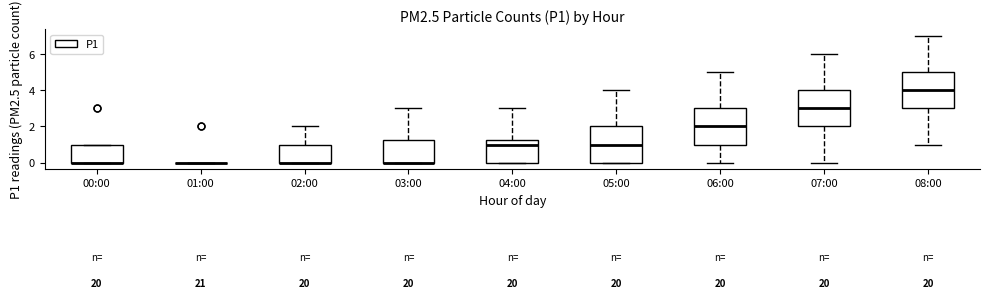

Reading left to right, read every box against the y-axis: the position of its median line, the range the box covers, and the ends of its whiskers. The values are not printed on the chart, so give them approximately, as read against the axis.

00:00: median 0.0 (drawn on the box's lower edge), box 0.0 to 1.0, whiskers 0.0 to 1.0
01:00: box collapsed to a line at 0.0, whiskers 0.0 to 0.0
02:00: median 0.0 (drawn on the box's lower edge), box 0.0 to 1.0, whiskers 0.0 to 2.0
03:00: median 0.0 (drawn on the box's lower edge), box 0.0 to 1.2, whiskers 0.0 to 3.0
04:00: median 1.0, box 0.0 to 1.2, whiskers 0.0 to 3.0
05:00: median 1.0, box 0.0 to 2.0, whiskers 0.0 to 4.0
06:00: median 2.0, box 1.0 to 3.0, whiskers 0.0 to 5.0
07:00: median 3.0, box 2.0 to 4.0, whiskers 0.0 to 6.0
08:00: median 4.0, box 3.0 to 5.0, whiskers 1.0 to 7.0